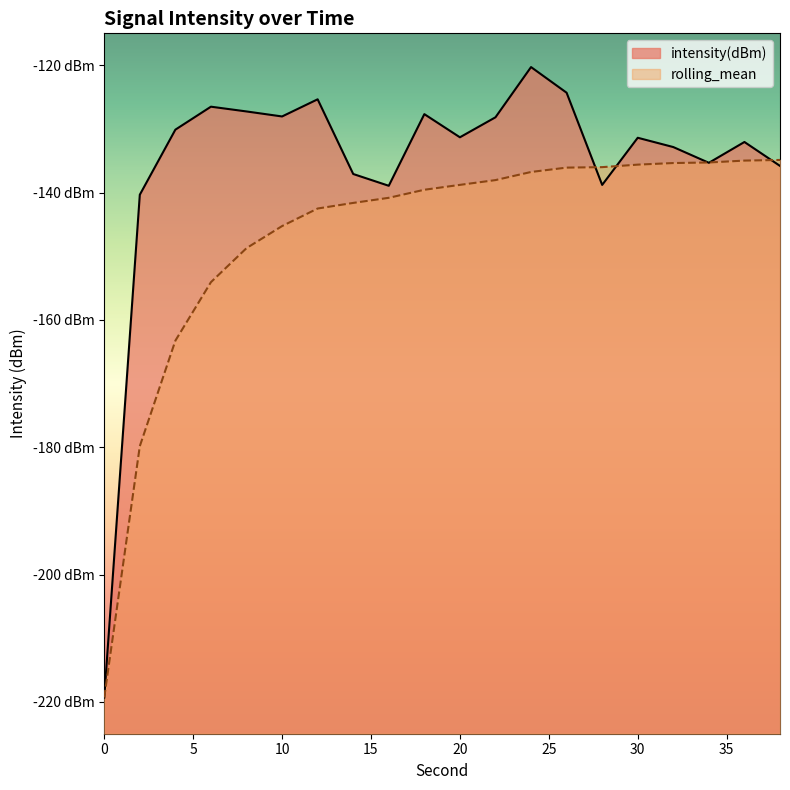

At how many categories does at least one series exceed -132?

11